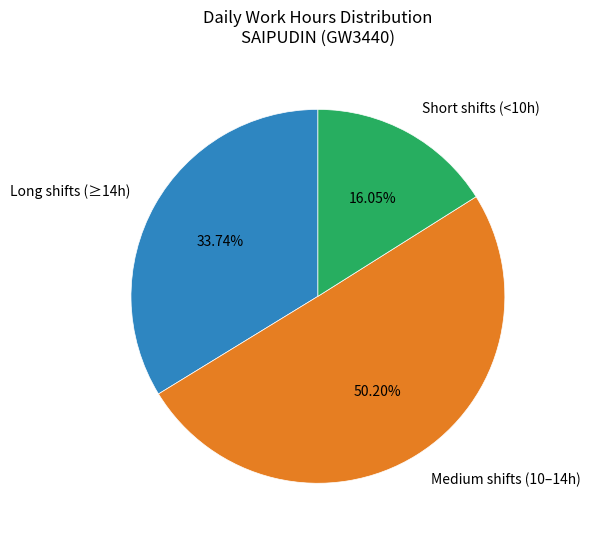

Which slice is the largest?

Medium shifts (10–14h)